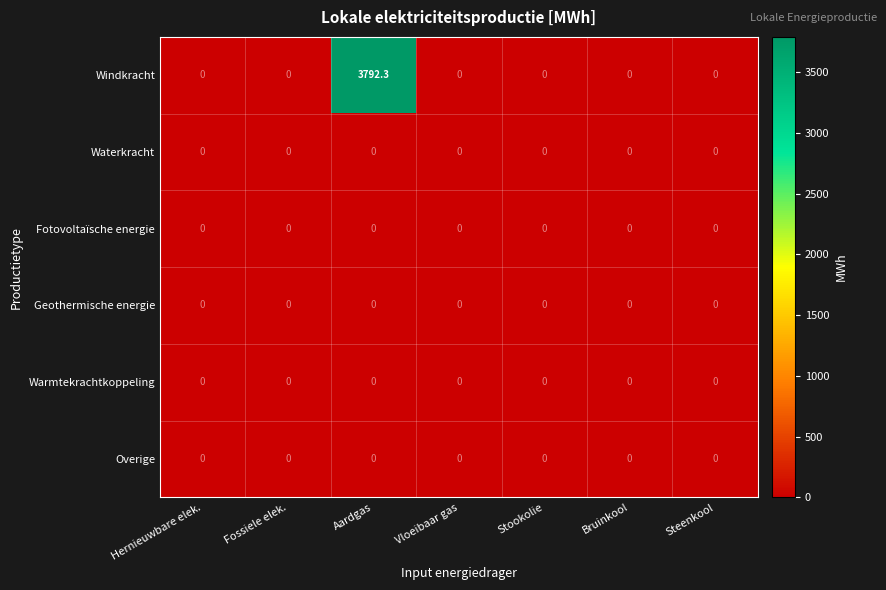

How many series are shown in this chart?

6